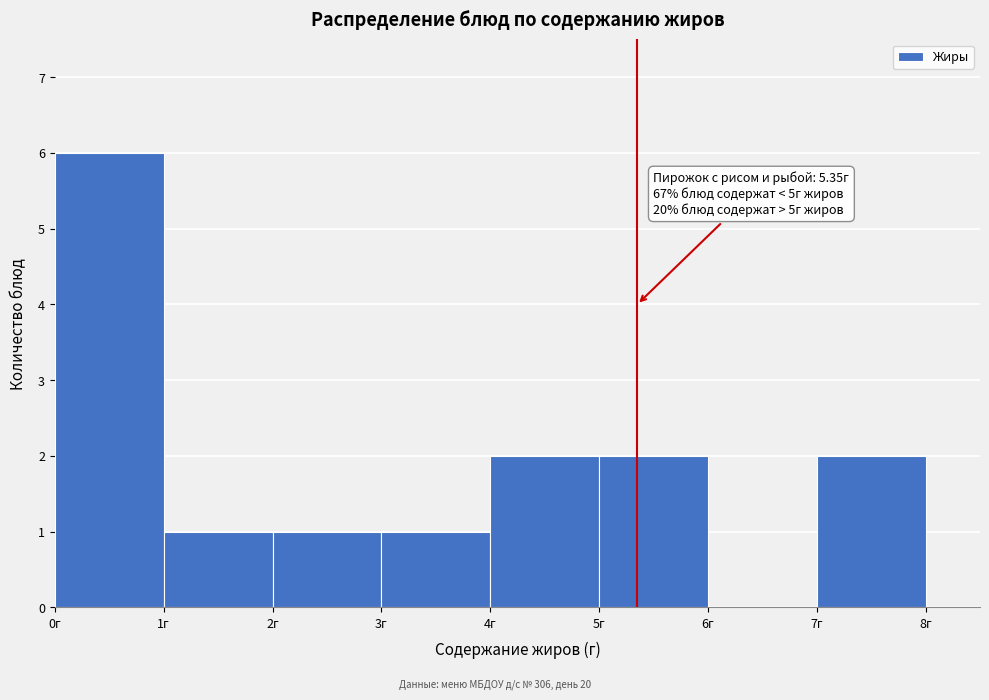

Which range on the x-axis has the tallest bar?

0 to 1